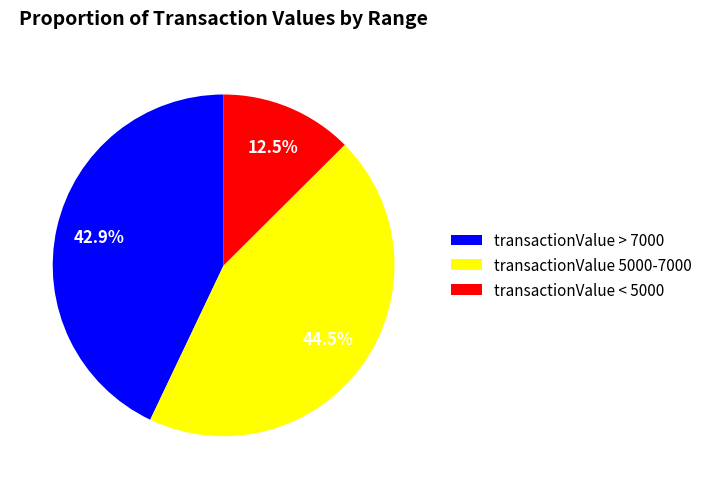

To the nearest percent, what is the average slice percentage?

33%